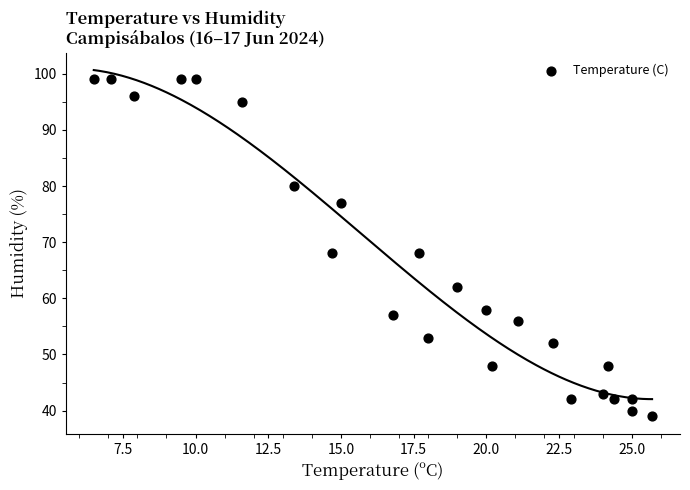

Count the number of points in this scatter plot.

24